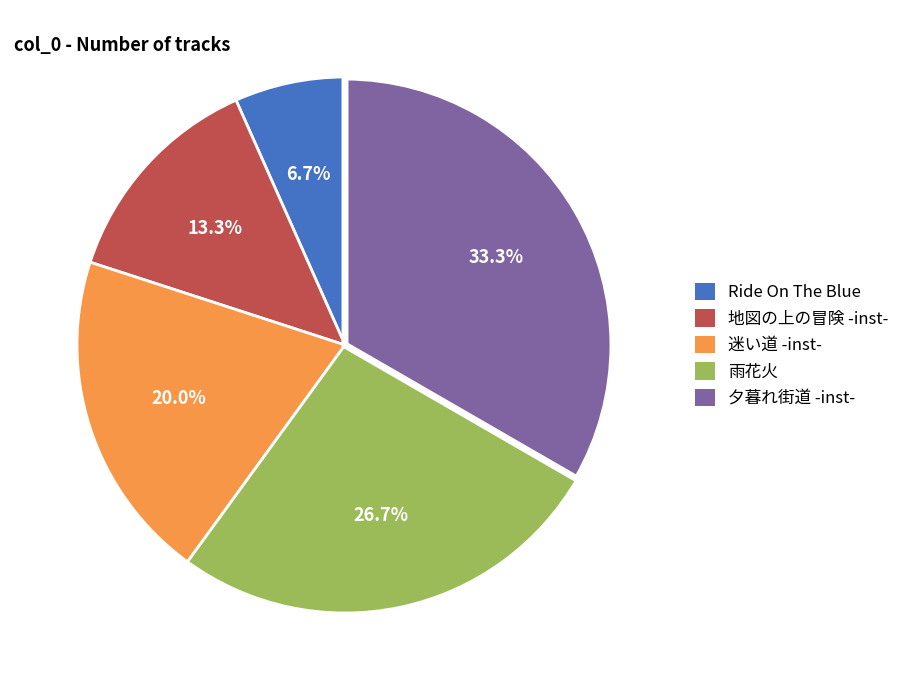

How many slices are in this pie chart?

5